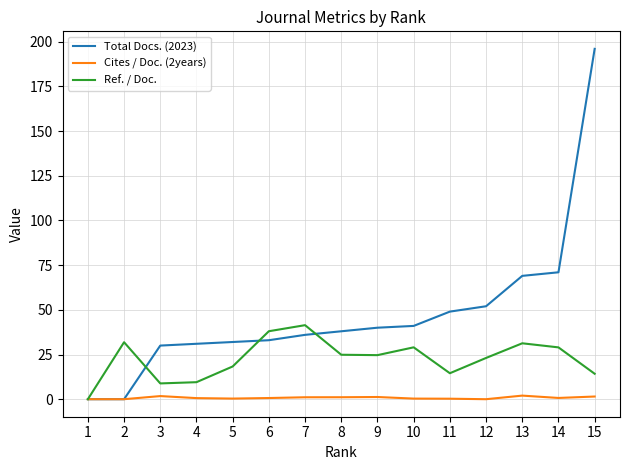

What is the total value across all series at 9?

65.9